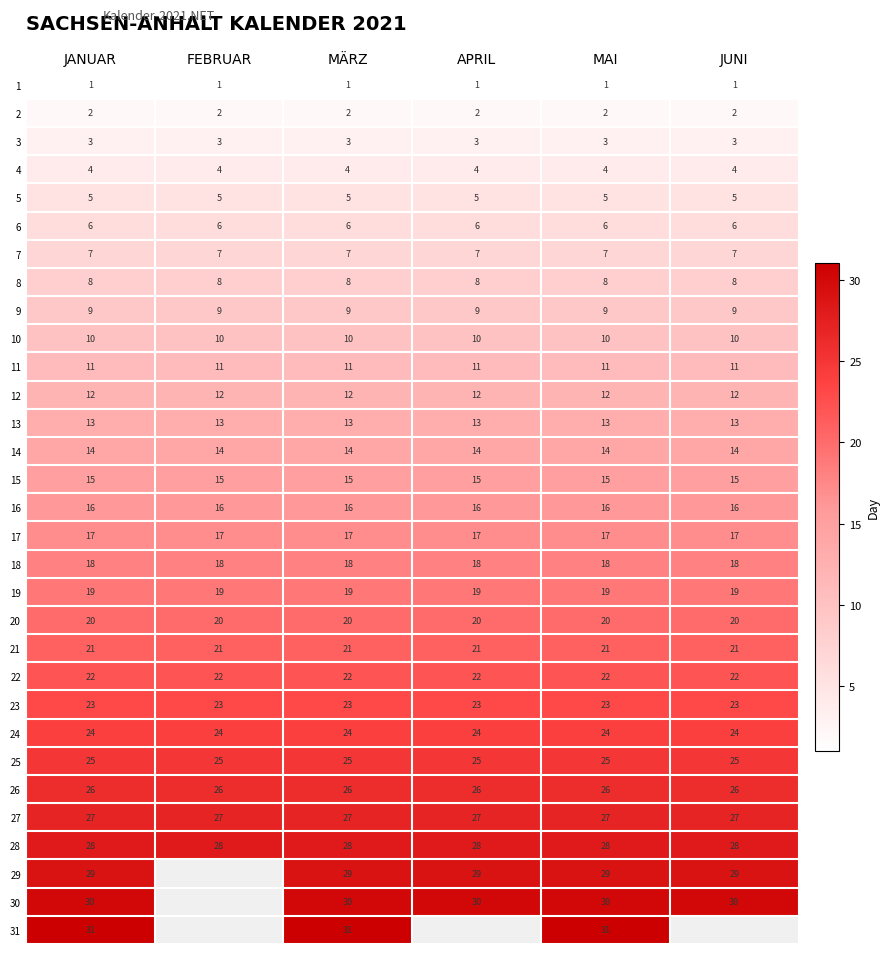

Is it true that 3 equals 1.4 at MÄRZ?

False